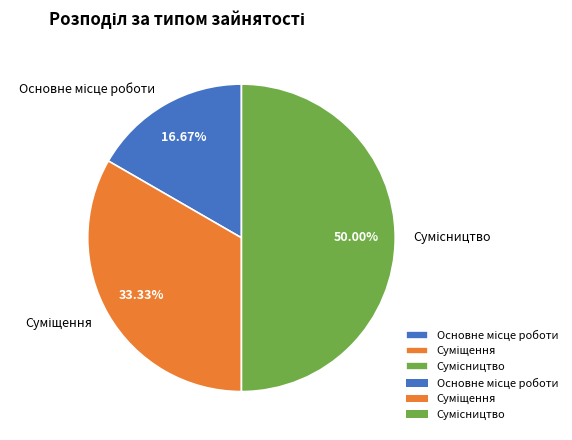

Count the number of slices in the pie.

3